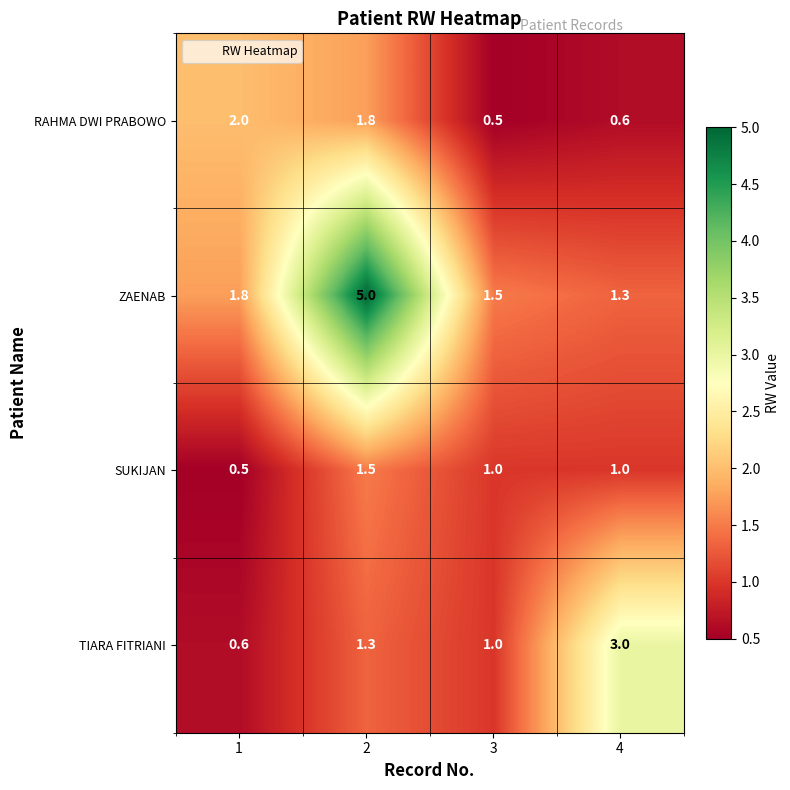

Rank the series at 2 from lowest to highest value.

TIARA FITRIANI, SUKIJAN, RAHMA DWI PRABOWO, ZAENAB